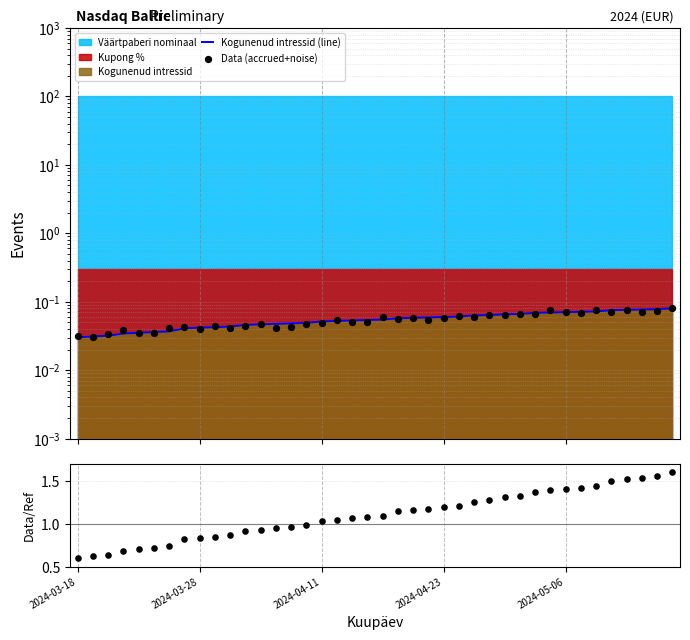

At how many categories does at least one series exceed 0?

40